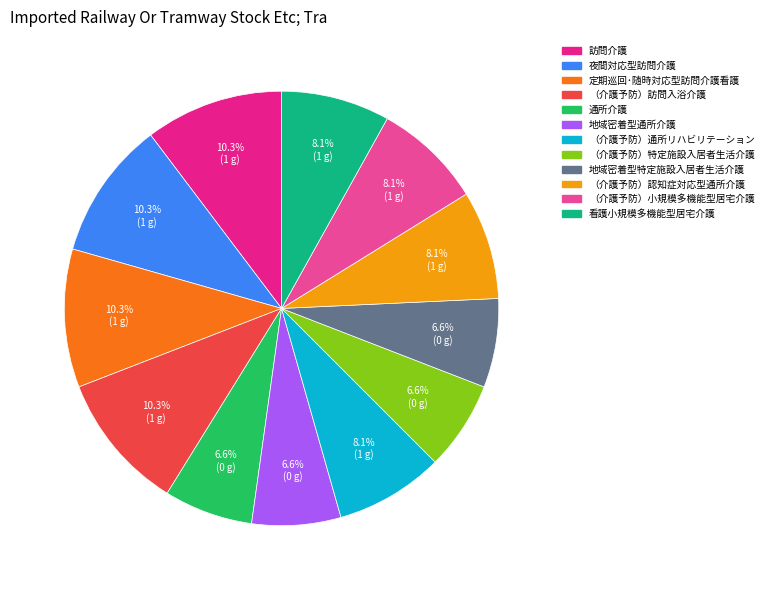

Between （介護予防）訪問入浴介護 and 地域密着型通所介護, which is larger?

（介護予防）訪問入浴介護